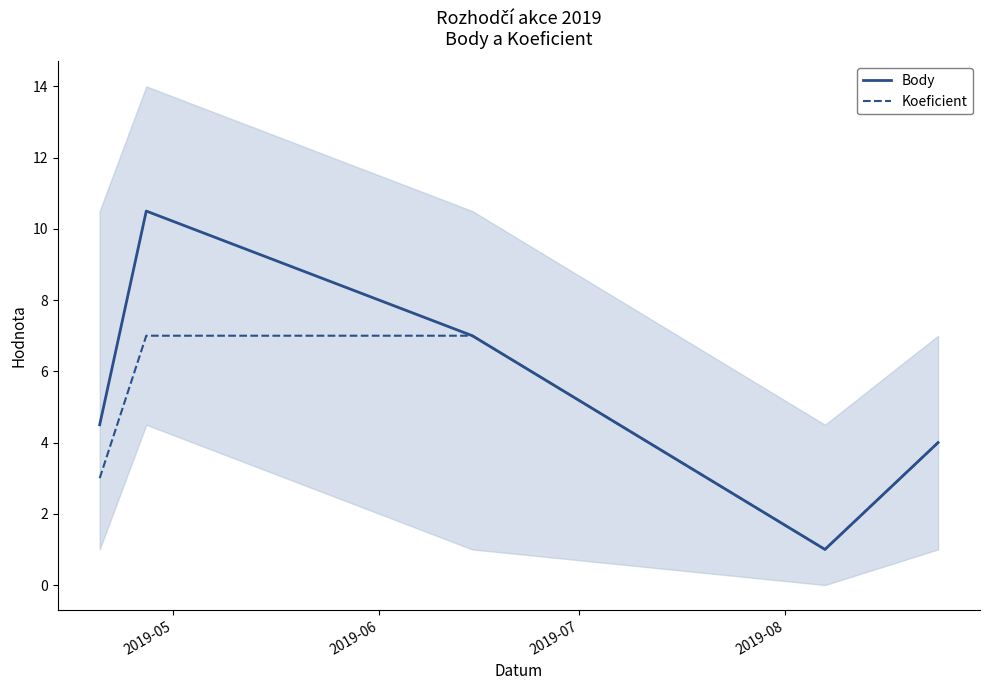

What is the minimum value for Koeficient?

1.0